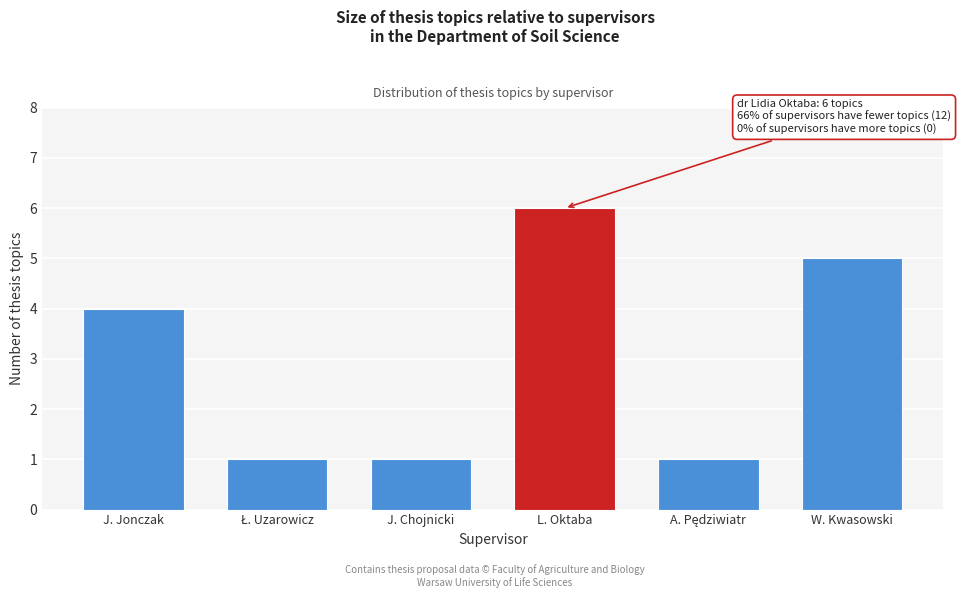

Reading right to left, what are all the values shown in this chart?

5	1	6	1	1	4